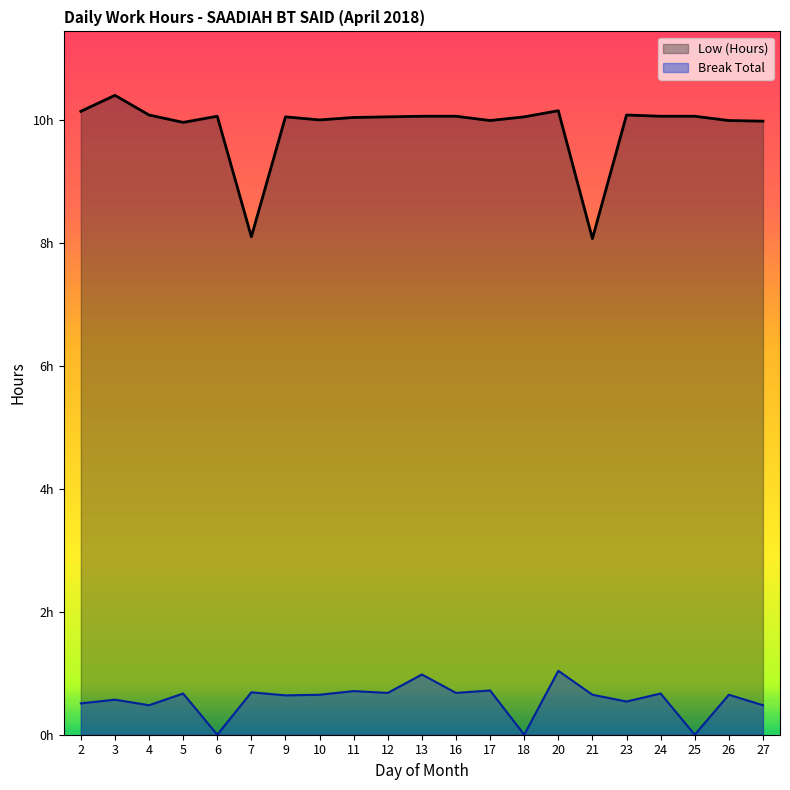

At which label does Break Total reach its peak?

20